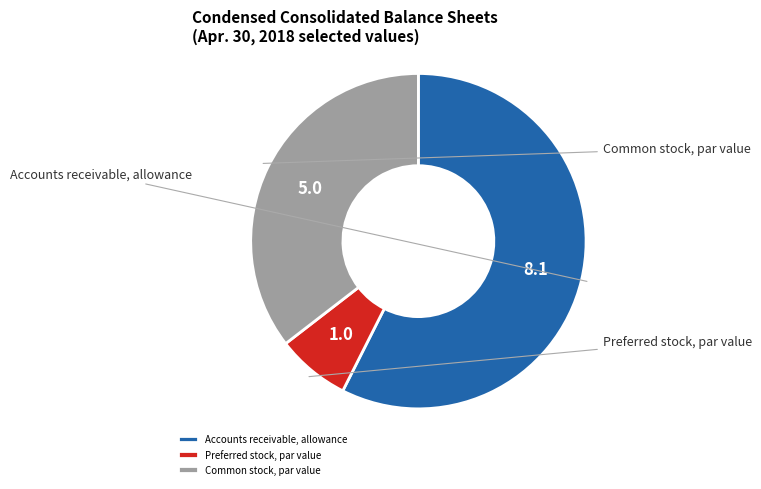

Approximately how many times larger is the value at Preferred stock, par value compared to Common stock, par value?

0.2